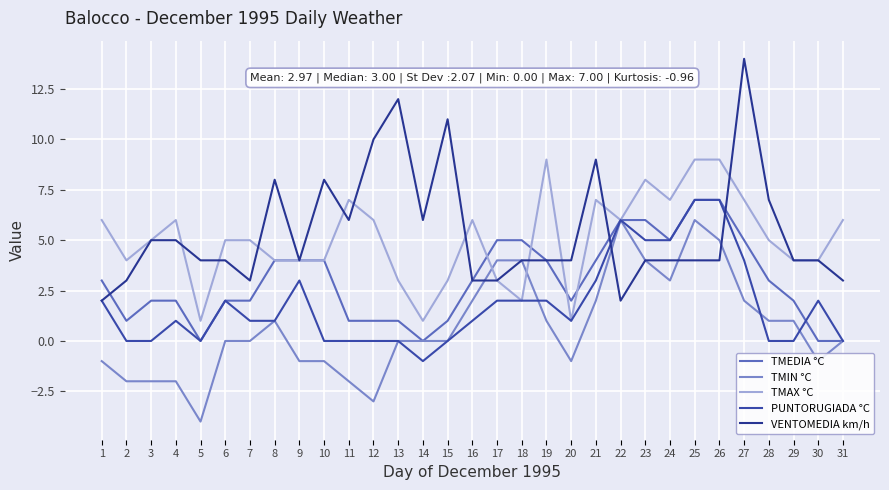

At how many categories does at least one series exceed 11?

2